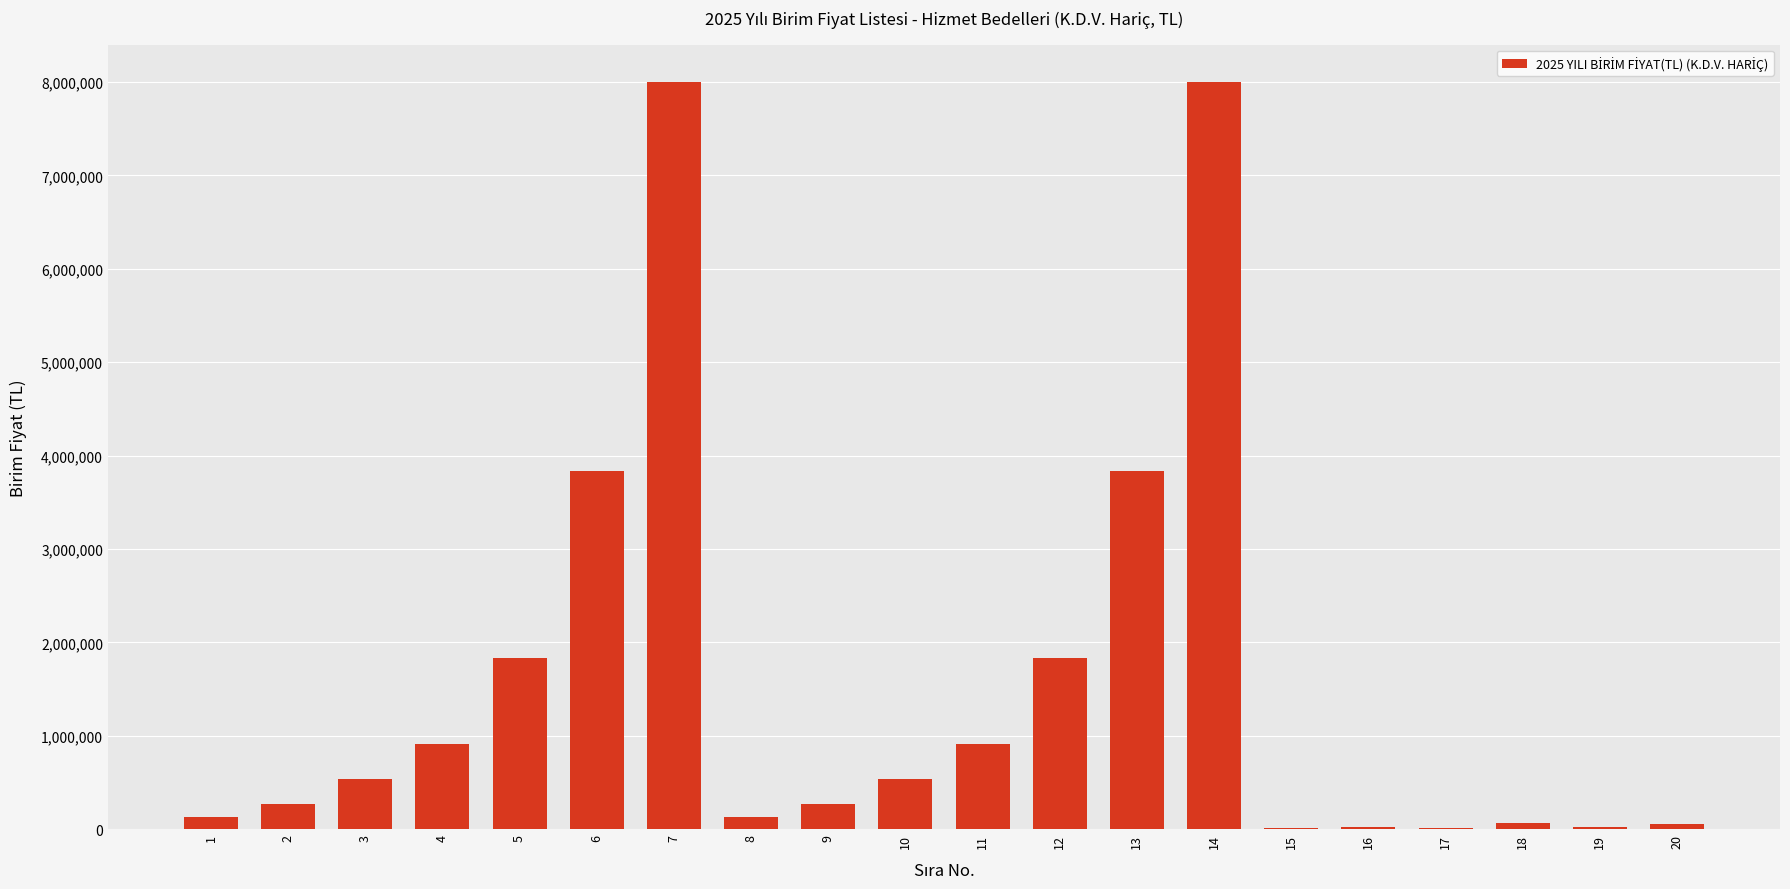

What is the ratio of the value at 5 to the value at 3?

3.4